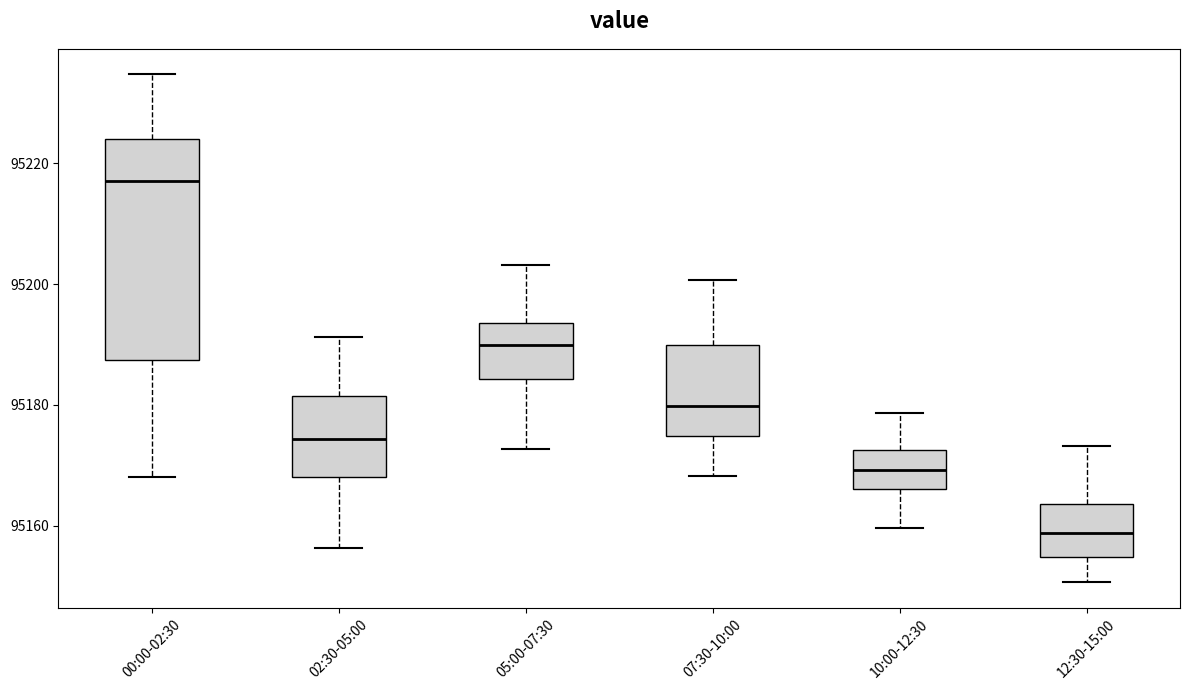

Reading left to right, transcribe this box plot: for each box, give where its median line is, the range the box spans, and where its two whiskers end, as read against the y-axis. The values are not printed on the chart, so give them approximately, as read against the axis.

00:00-02:30: median 95218, box 95188 to 95224, whiskers 95168 to 95234
02:30-05:00: median 95174, box 95168 to 95182, whiskers 95156 to 95192
05:00-07:30: median 95190, box 95184 to 95194, whiskers 95172 to 95204
07:30-10:00: median 95180, box 95174 to 95190, whiskers 95168 to 95200
10:00-12:30: median 95170, box 95166 to 95172, whiskers 95160 to 95178
12:30-15:00: median 95158, box 95154 to 95164, whiskers 95150 to 95174